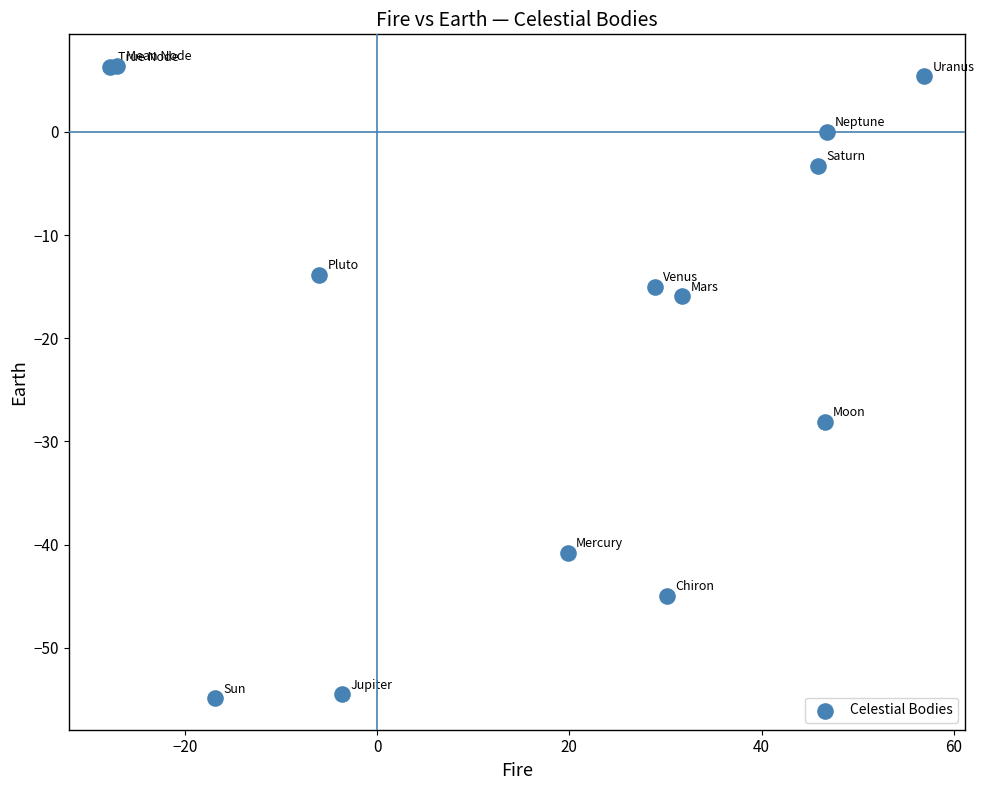

What Y value in the scatter plot is closest to -24?

-28.1